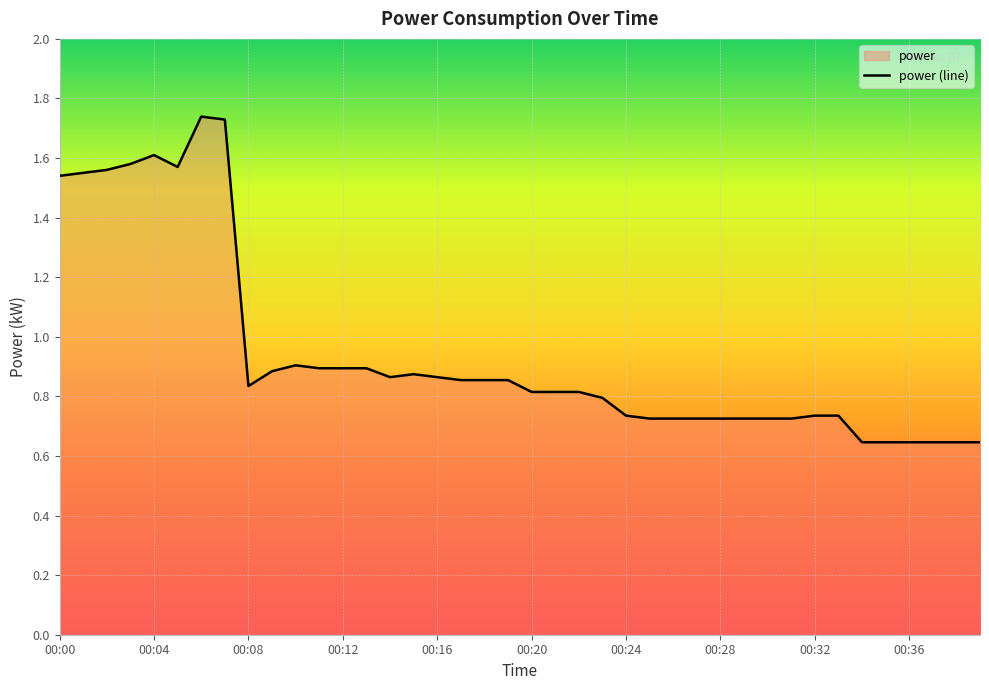

List the labels in order of value, smallest first.

00:34, 00:35, 00:36, 00:37, 00:38, 00:39, 00:25, 00:26, 00:27, 00:28, 00:29, 00:30, 00:31, 00:24, 00:32, 00:33, 00:23, 00:20, 00:21, 00:22, 00:08, 00:17, 00:18, 00:19, 00:14, 00:16, 00:15, 00:09, 00:11, 00:12, 00:13, 00:10, 00:00, 00:01, 00:02, 00:05, 00:03, 00:04, 00:07, 00:06